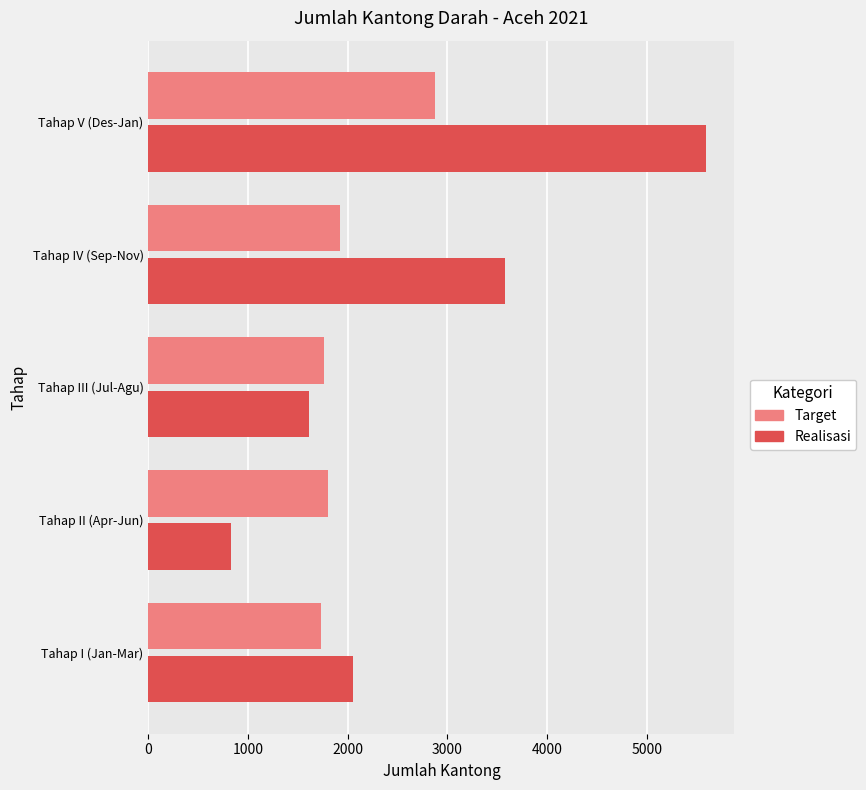

Is it true that Target equals 1805 at Tahap II (Apr-Jun)?

True